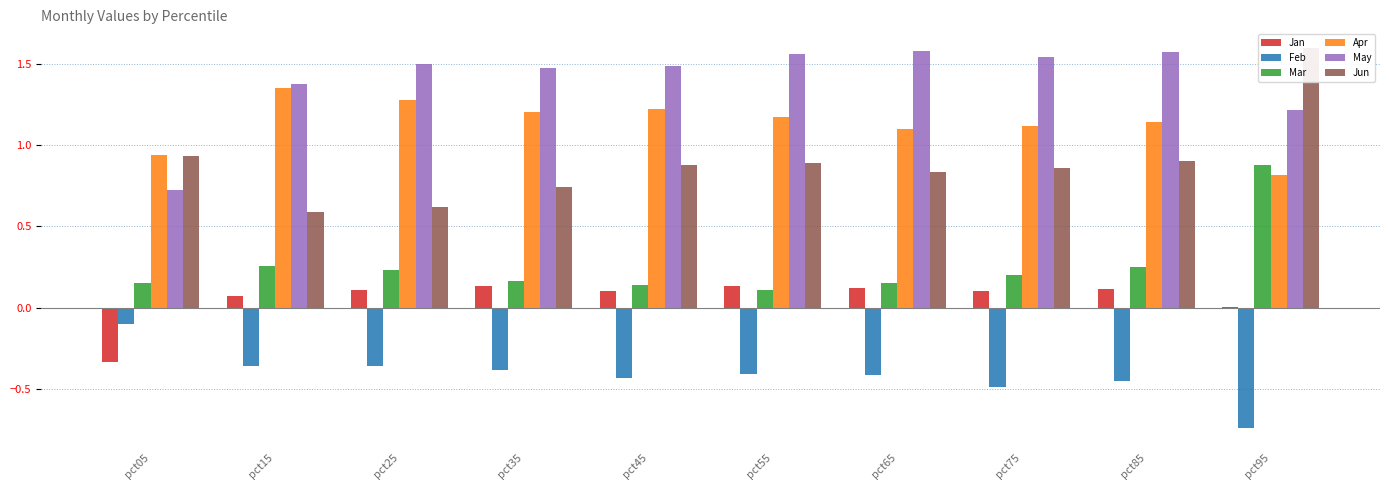

Which series has the largest range (max minus min)?

Jun